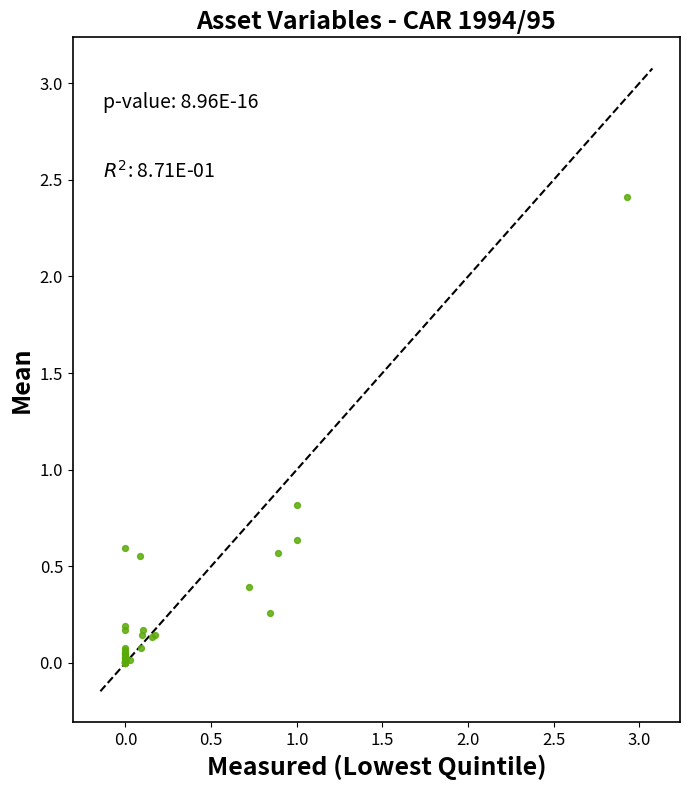

What Y value in the scatter plot is closest to 1?

0.8